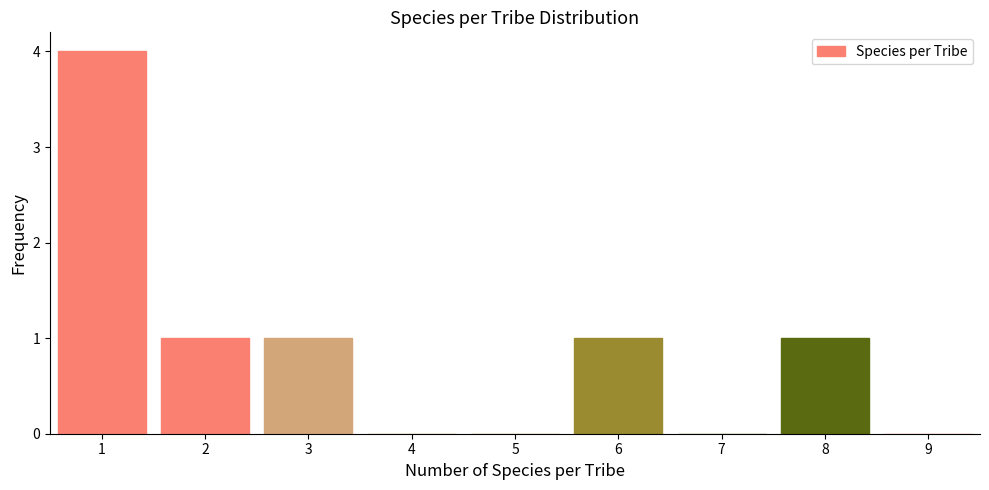

How tall is the bar that spans 0.5 to 1.5 on the x-axis? The values are not printed on the chart, so give them approximately, as read against the axis.

4